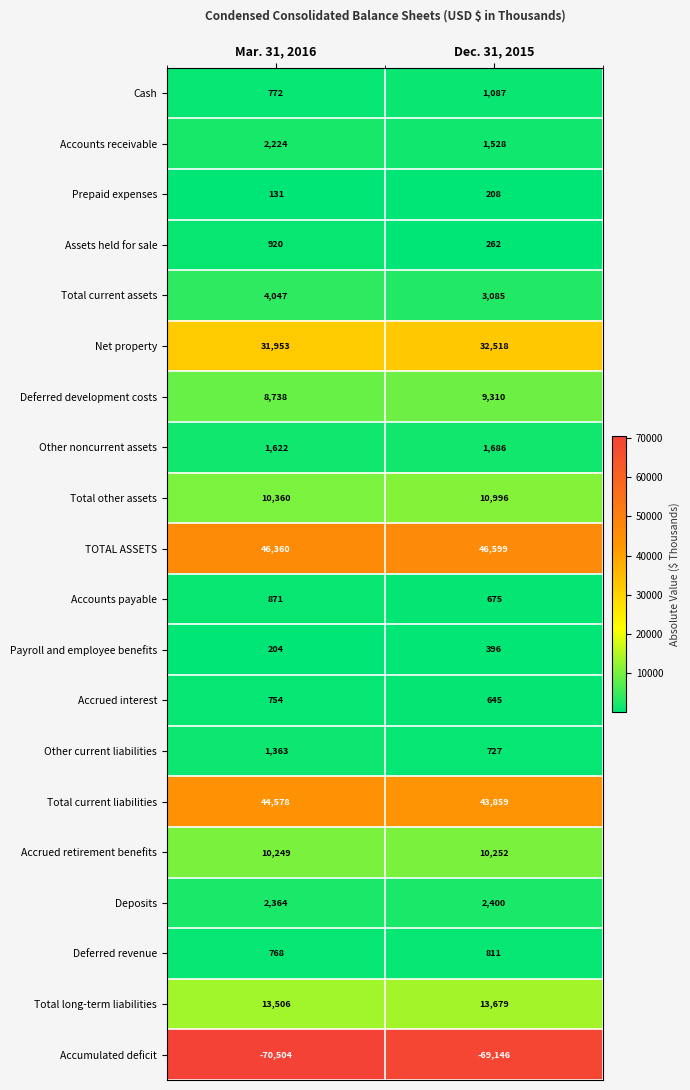

At Mar. 31, 2016, list the series in order from smallest to largest.

Accumulated deficit, Prepaid expenses, Payroll and employee benefits, Accrued interest, Deferred revenue, Cash, Accounts payable, Assets held for sale, Other current liabilities, Other noncurrent assets, Accounts receivable, Deposits, Total current assets, Deferred development costs, Accrued retirement benefits, Total other assets, Total long-term liabilities, Net property, Total current liabilities, TOTAL ASSETS